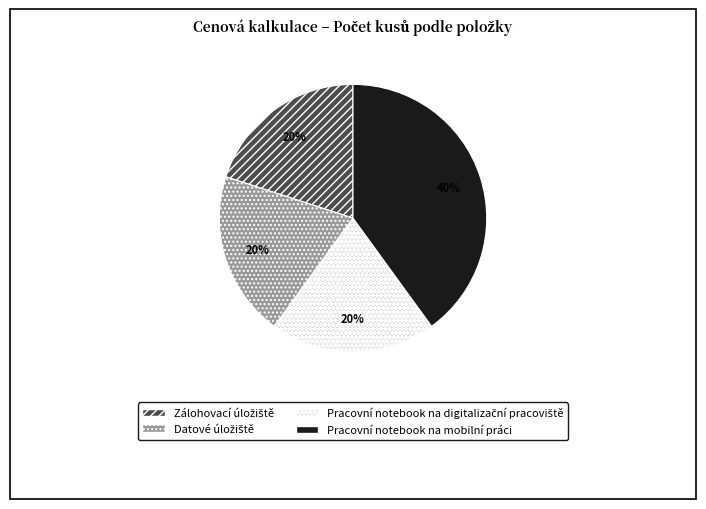

What is the largest slice in the pie chart?

Pracovní notebook na mobilní práci